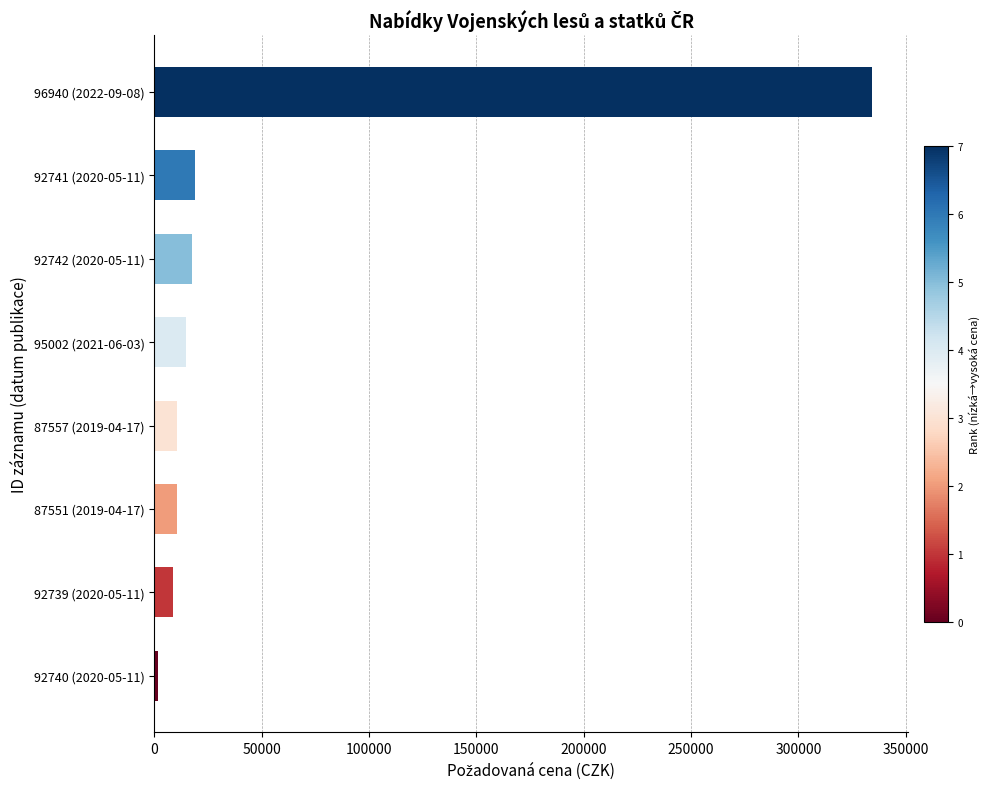

What is the sum of all values?

417058